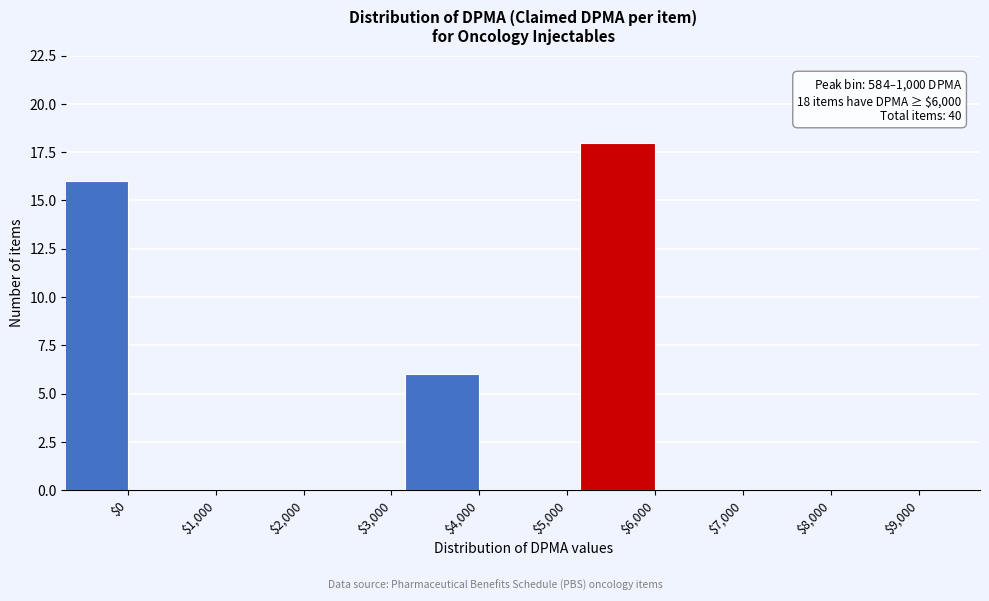

Which category has the highest value across all series?

$6,000